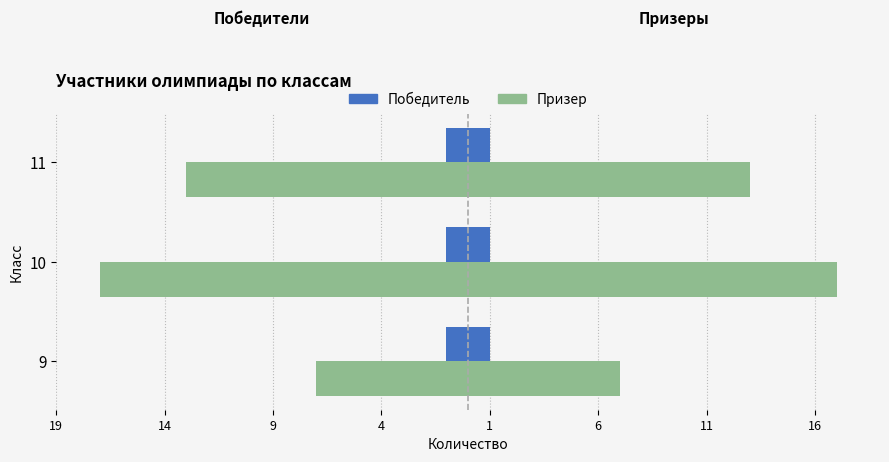

Which has a higher value, 14 or 9?

14